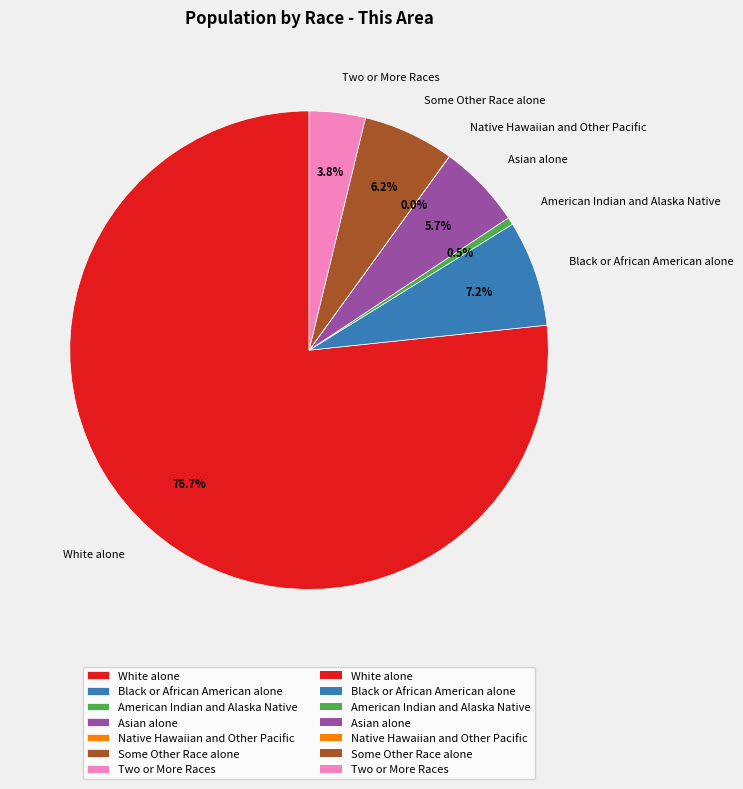

Do Black or African American alone and American Indian and Alaska Native together represent more than half of the pie?

No